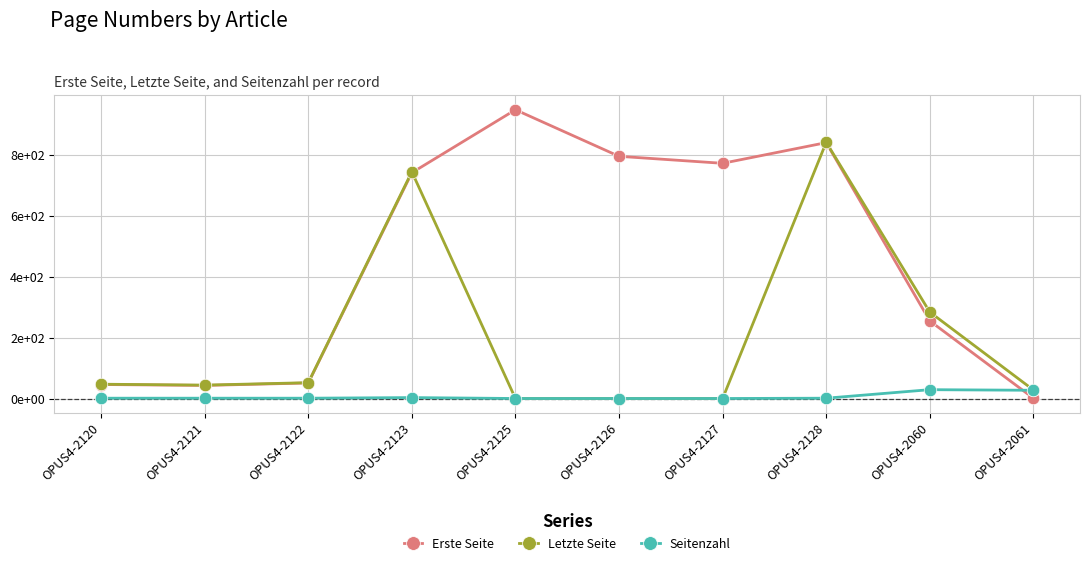

True or false: Seitenzahl has more than 0 points higher than both neighbors.

True